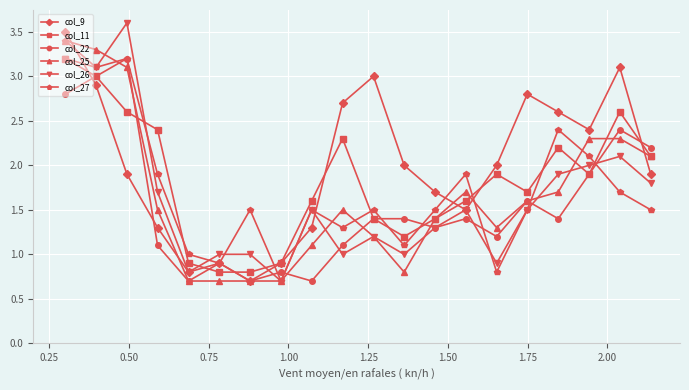

In col_9, how many points are higher than both neighbors (excluding endpoints)?

4